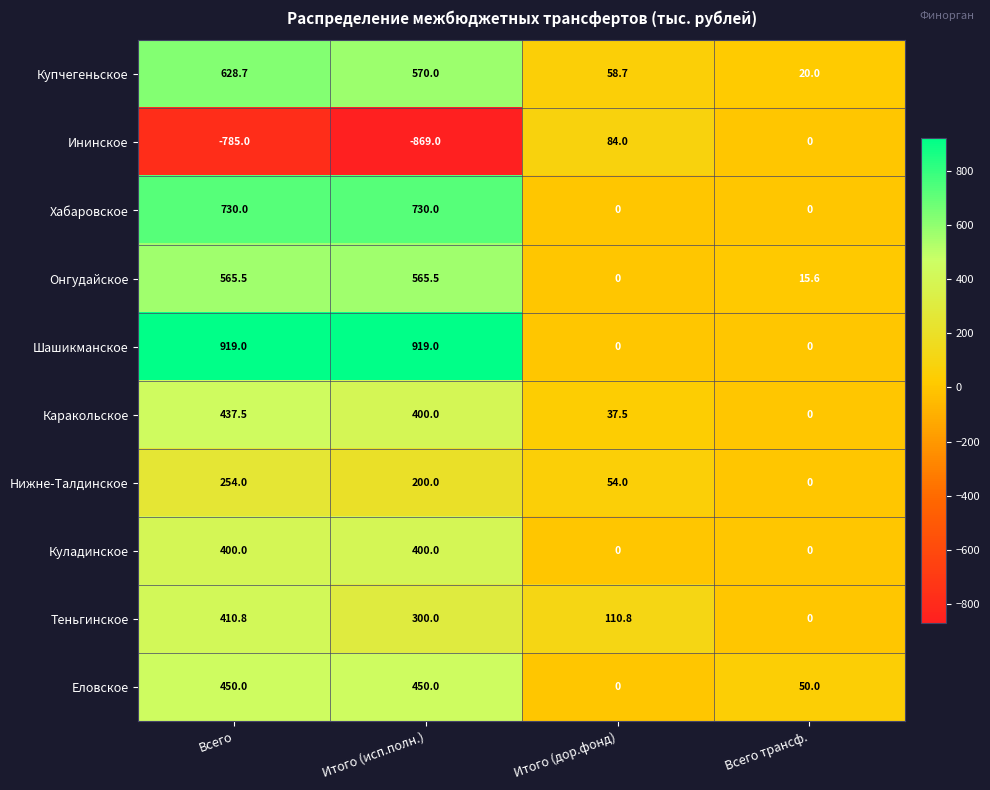

What is the difference between the maximum and minimum values in the Каракольское series?

437.5